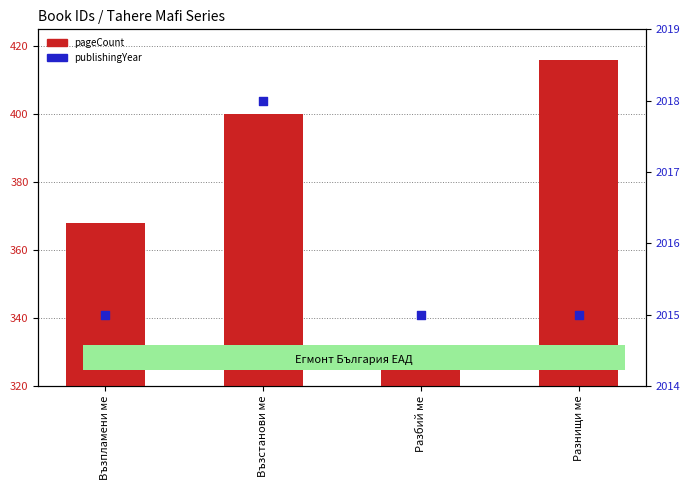

Which series reaches the minimum Y coordinate?

pageCount